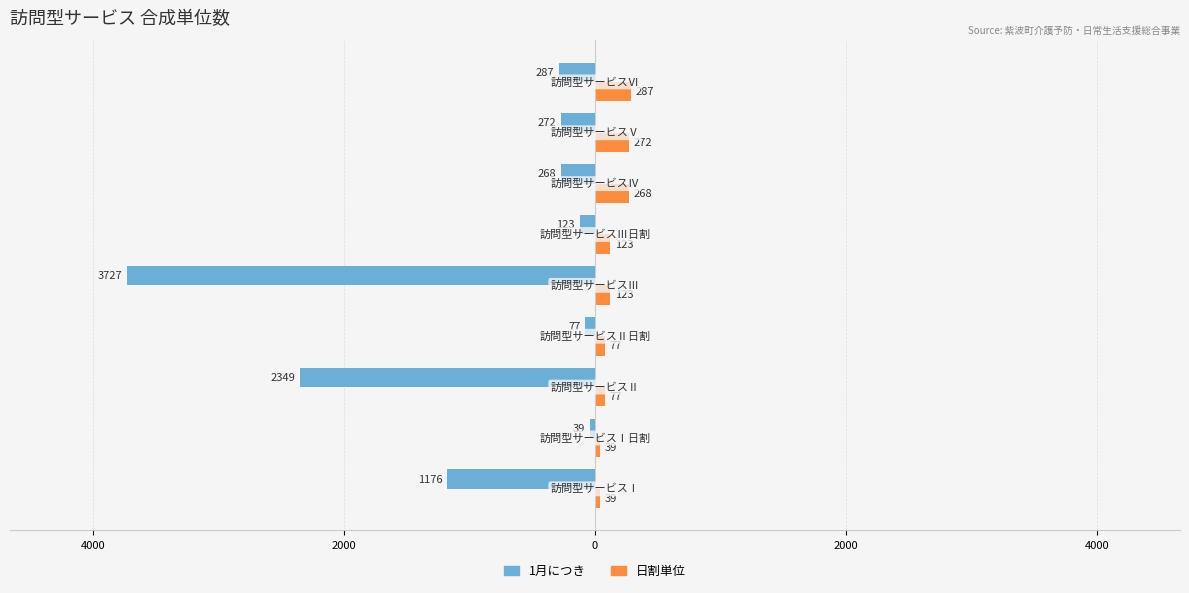

What are all the series names shown in the legend?

1月につき, 日割単位